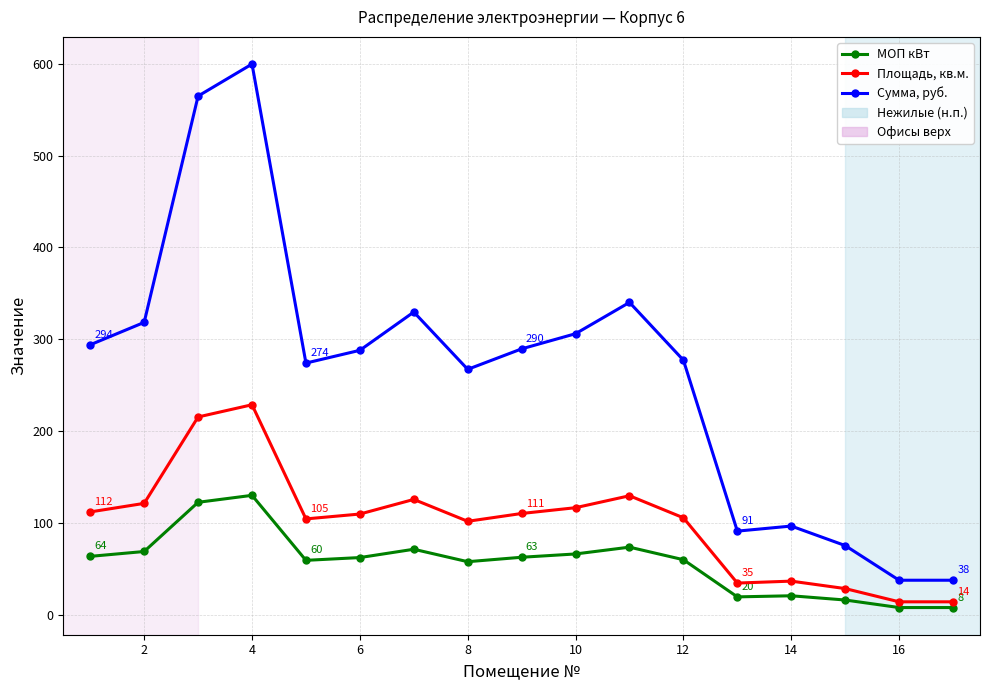

True or false: МОП кВт and Сумма, руб. intersect in this chart.

False